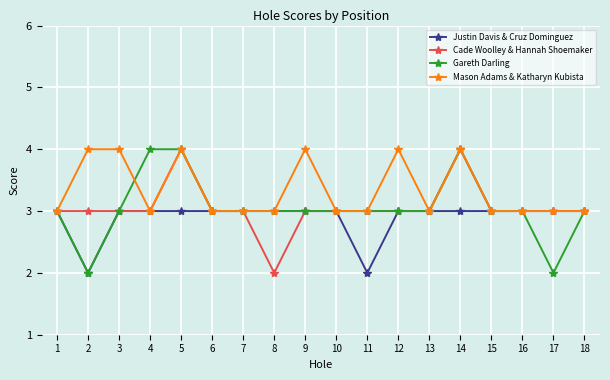

What value does the Cade Woolley & Hannah Shoemaker series have at 1?

3